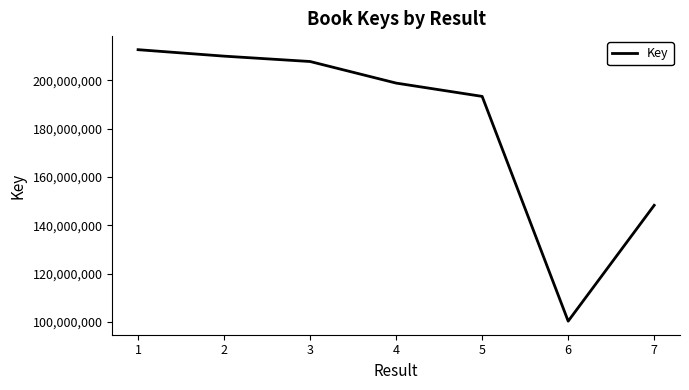

What is the difference between the maximum and minimum values?

112230649